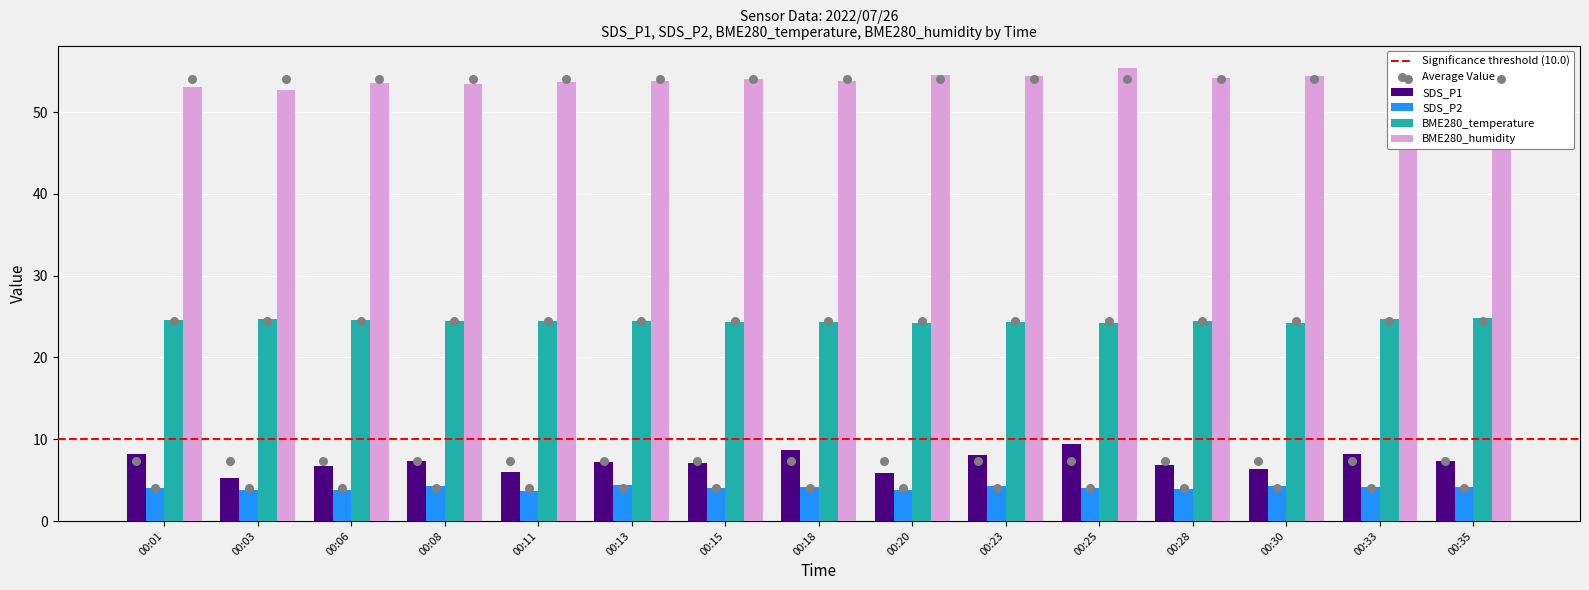

What are all the series names shown in the legend?

SDS_P1, SDS_P2, BME280_temperature, BME280_humidity